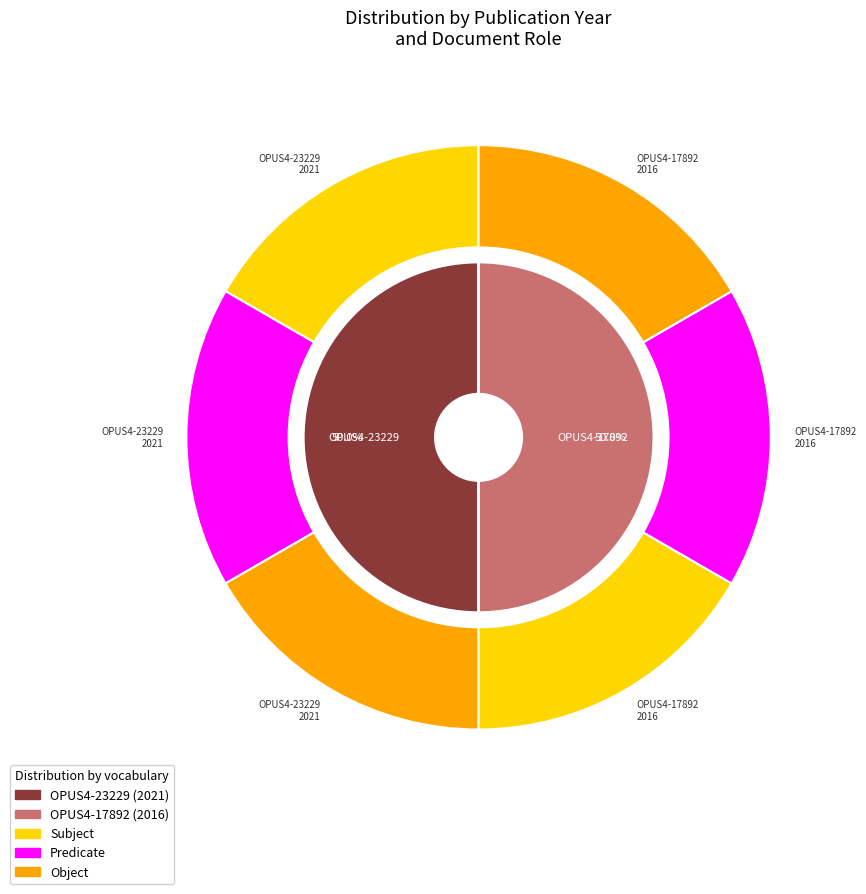

Which series has the largest range (max minus min)?

Subject